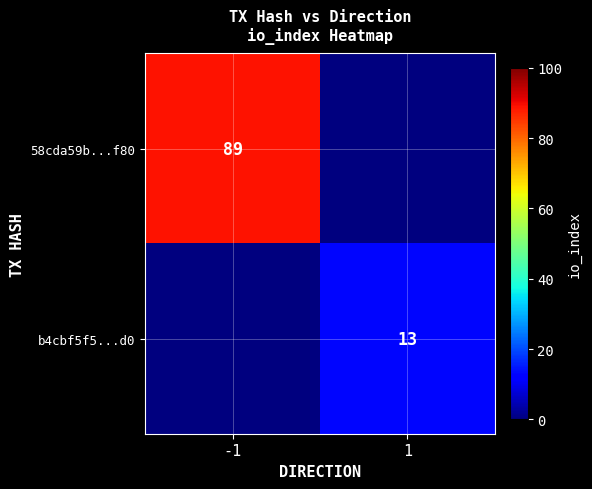

Is the value of 58cda59b...f80 at -1 greater than the value of b4cbf5f5...d0 at 1?

Yes